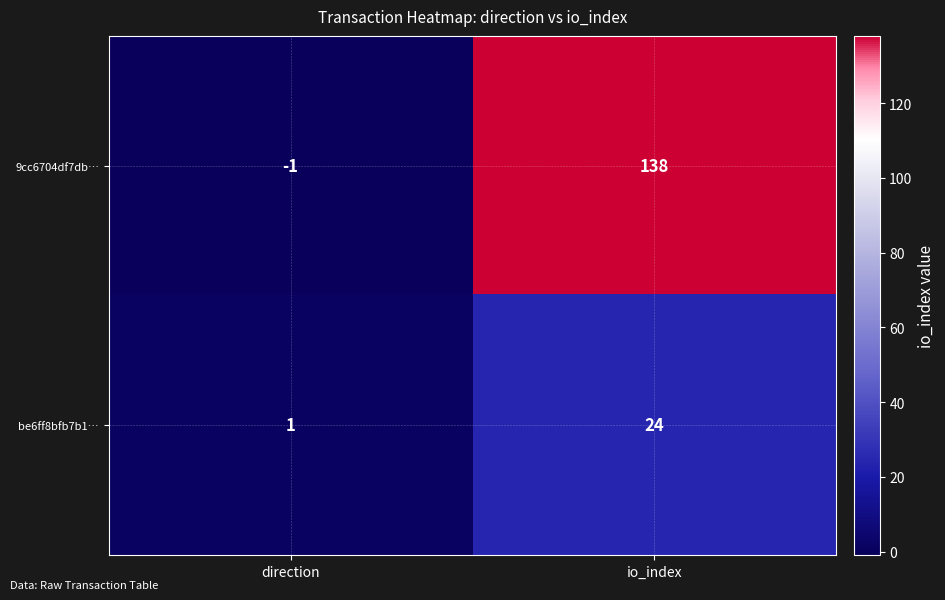

Which series has the largest range (max minus min)?

9cc6704df7db…